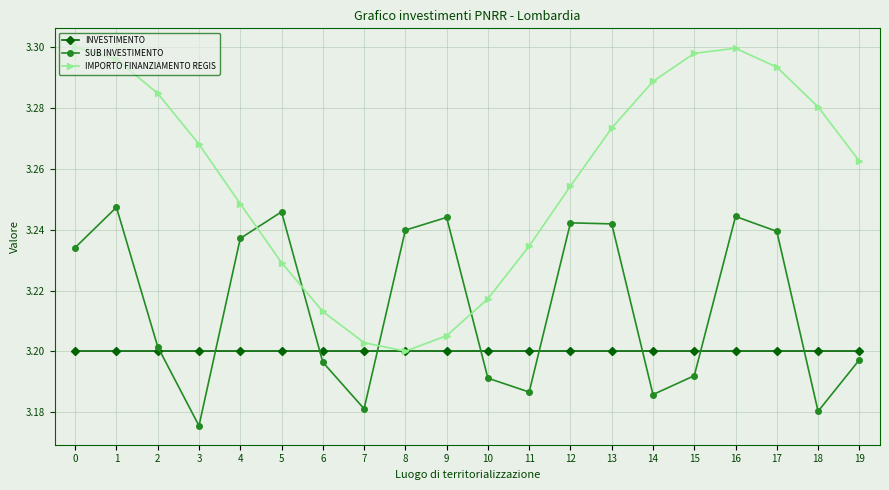

Rank the series by their average value, from lowest to highest.

INVESTIMENTO, SUB INVESTIMENTO, IMPORTO FINANZIAMENTO REGIS